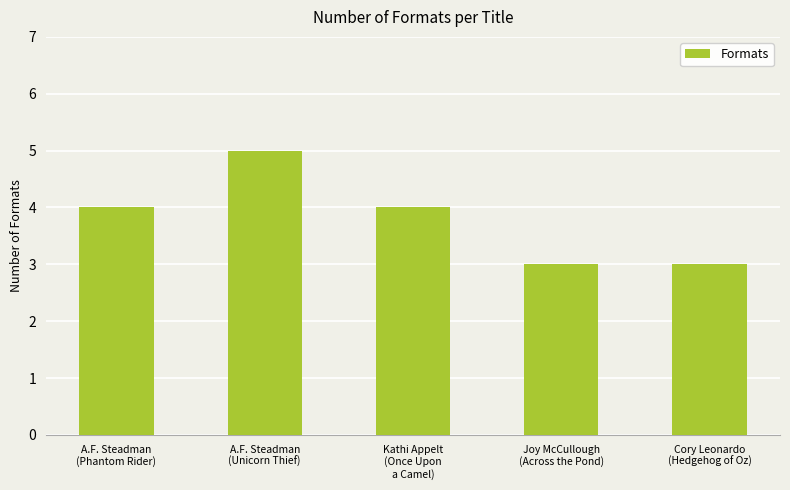

What position from the right is A.F. Steadman
(Unicorn Thief)?

4